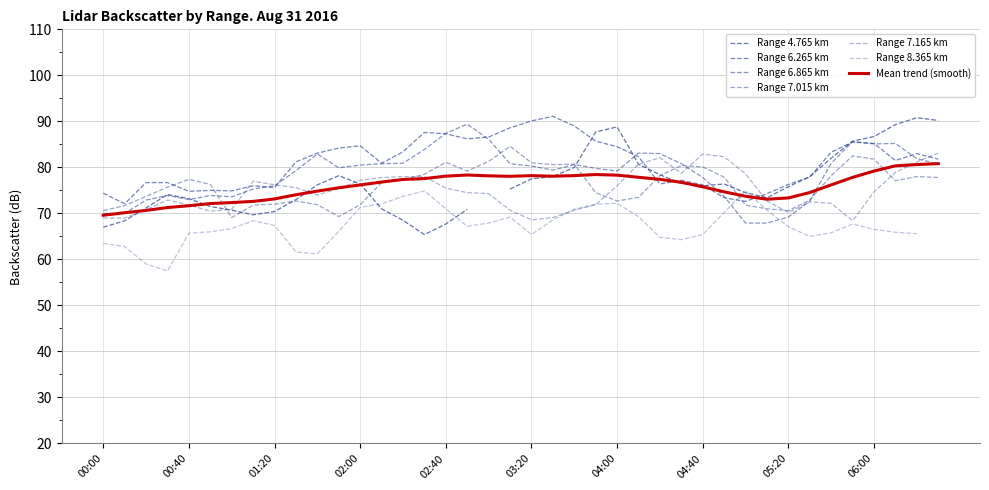

Where is the first local minimum for 7.165?

2016/08/31 00:50